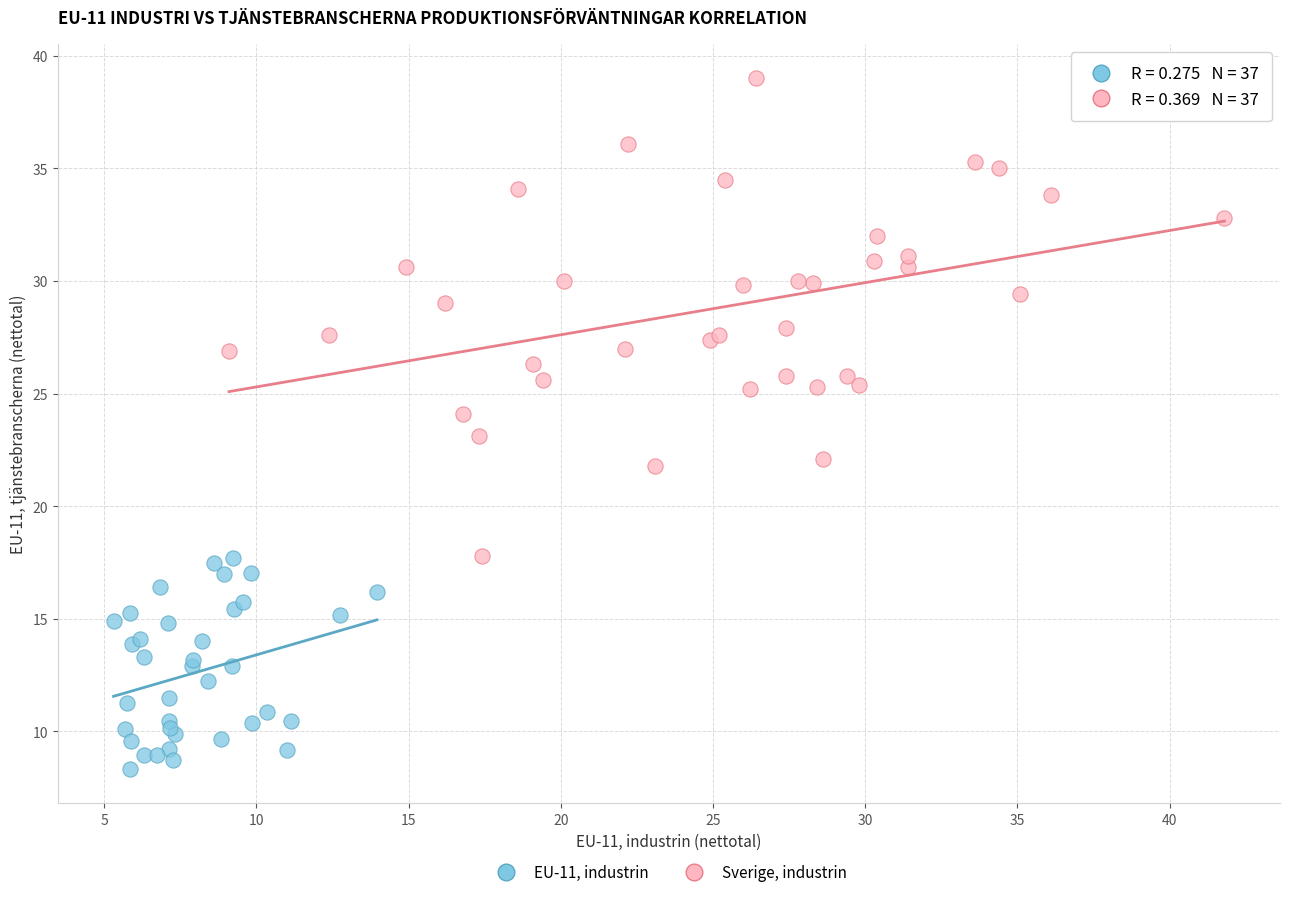

Which series reaches the minimum Y coordinate?

EU-11, industrin